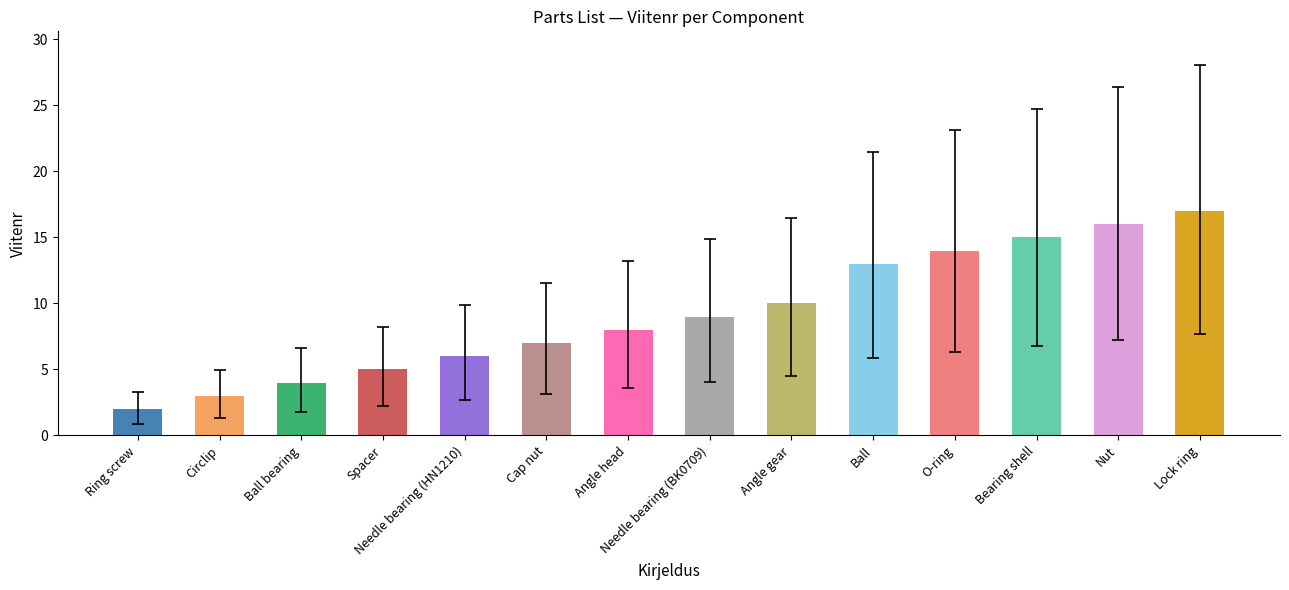

Are the bars horizontal?

No